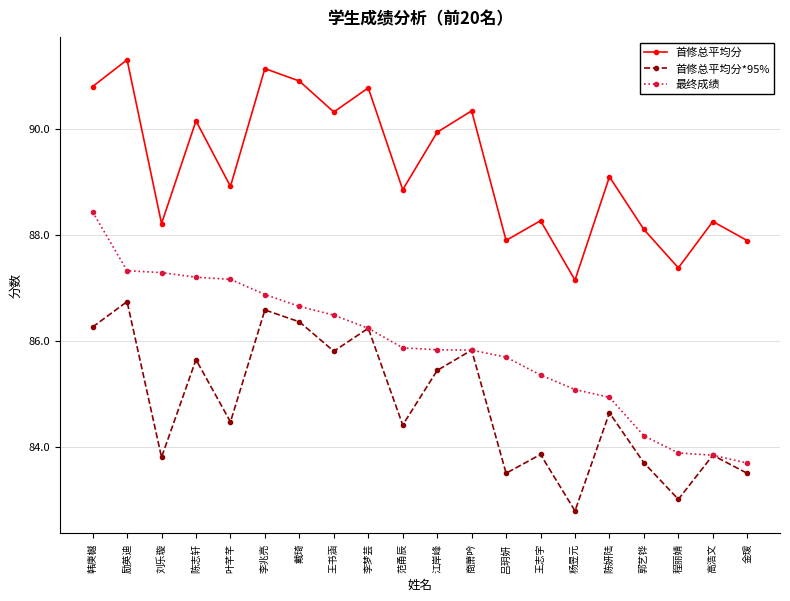

True or false: 首修总平均分 and 最终成绩 cross at least once.

False